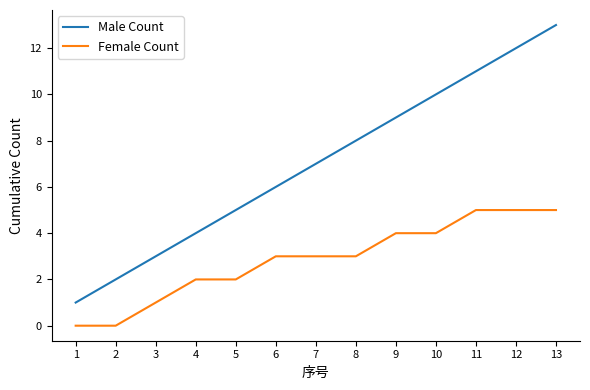

What is the maximum value shown in the chart?

13